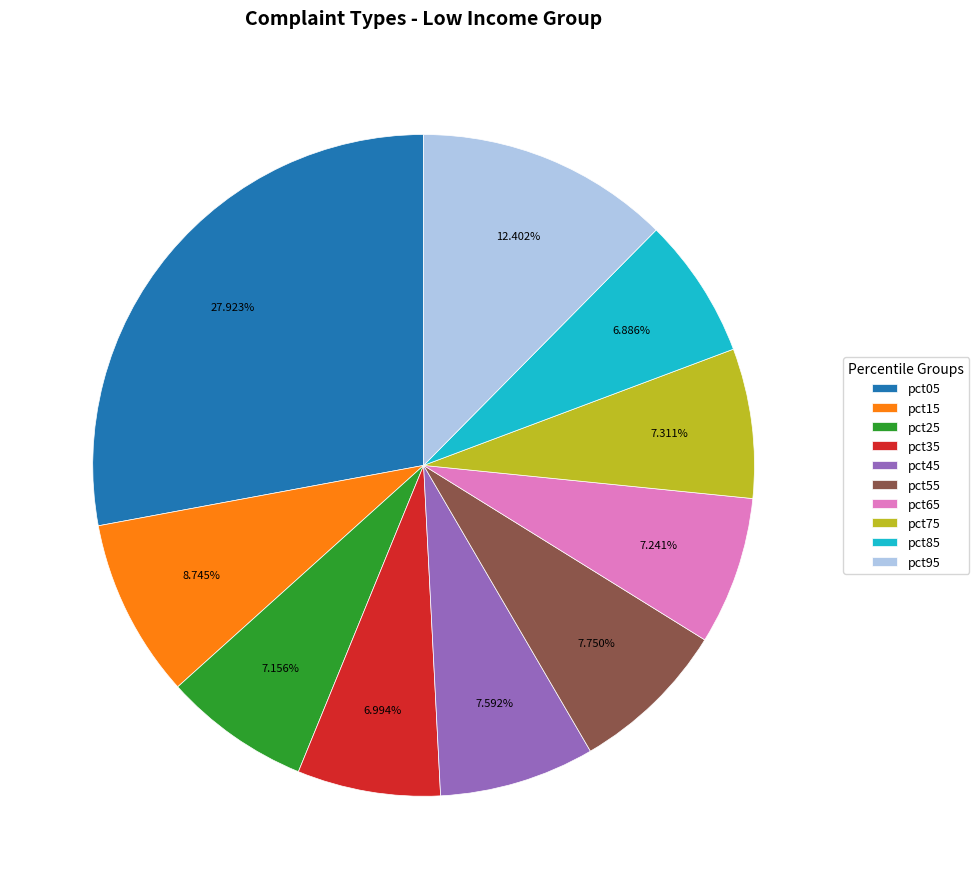

Is there any slice that represents more than half of the pie?

No